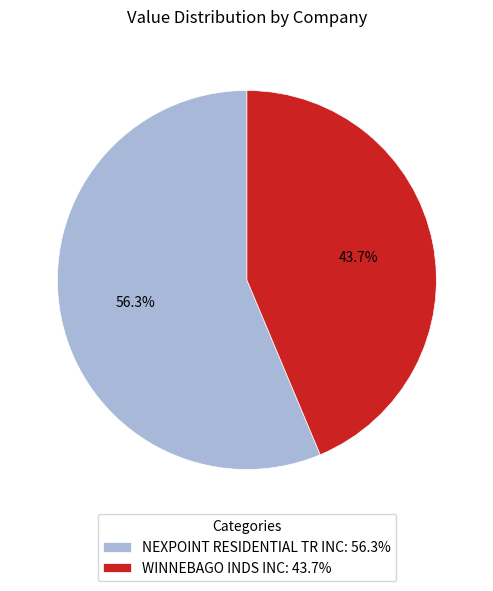

Is the sum of NEXPOINT RESIDENTIAL TR INC and WINNEBAGO INDS INC greater than half?

Yes